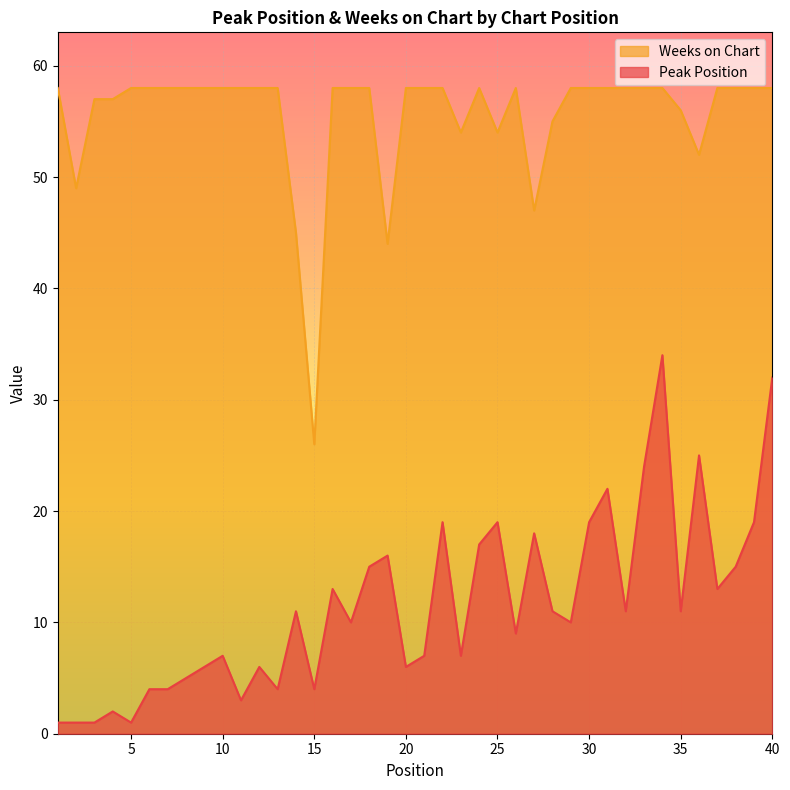

The value of Weeks on Chart at 28 is 55. True or false?

True